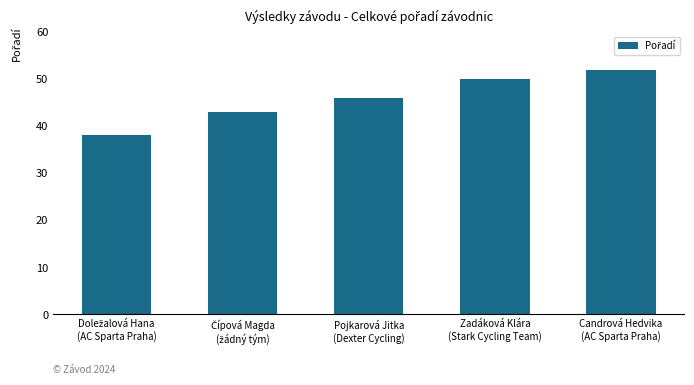

Reading left to right, what are all the values shown in this chart?

38	43	46	50	52